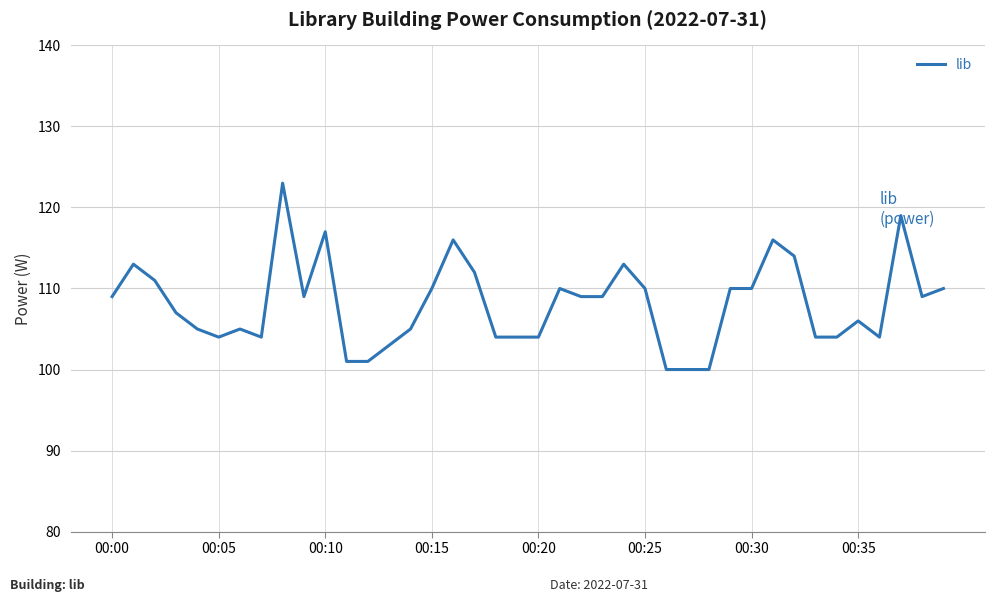

What is the minimum value shown in the chart?

100